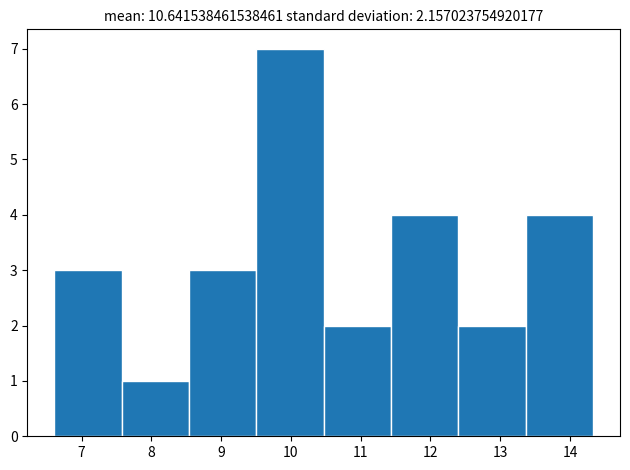

Reading left to right, transcribe this chart: for each bar, give the range it covers on the x-axis and its height. Neither the bar edges nor the heights are printed on the chart, so give them approximately, as read against the axes.

6.6 to 7.6: 3
7.6 to 8.5: 1
8.5 to 9.5: 3
9.5 to 10.5: 7
10.5 to 11.4: 2
11.4 to 12.4: 4
12.4 to 13.4: 2
13.4 to 14.3: 4